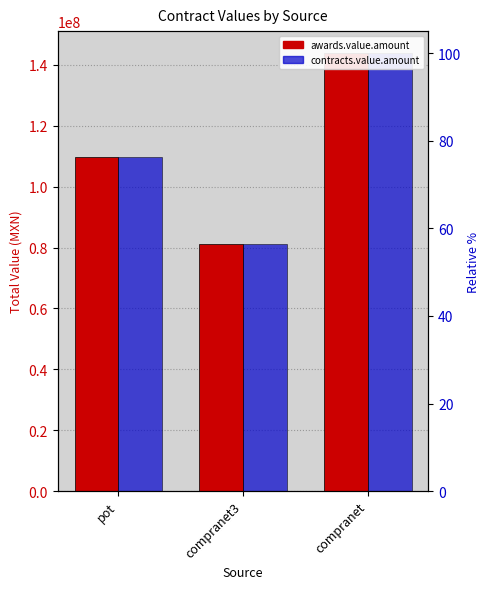

What is the average value of the contracts.value.amount series?

111684649.9